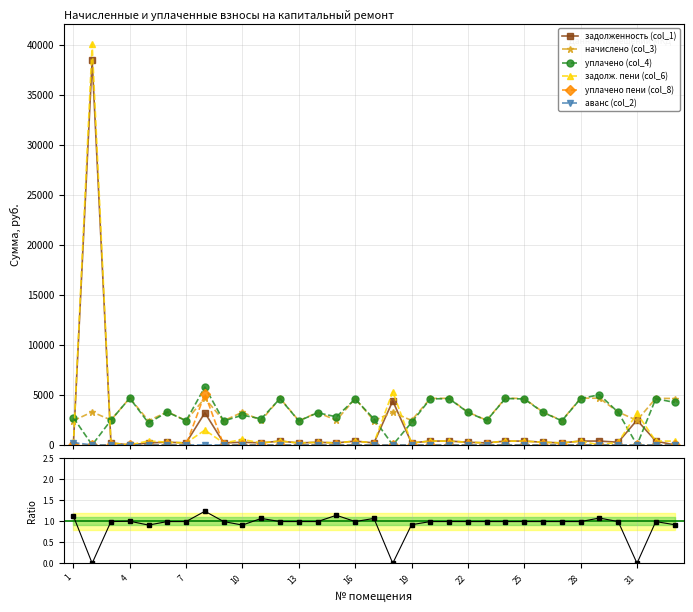

At 28, list the series in order from largest to smallest.

начислено (col_3), уплачено (col_4), задолженность (col_1), задолж. пени (col_6), уплачено пени (col_8), аванс (col_2)